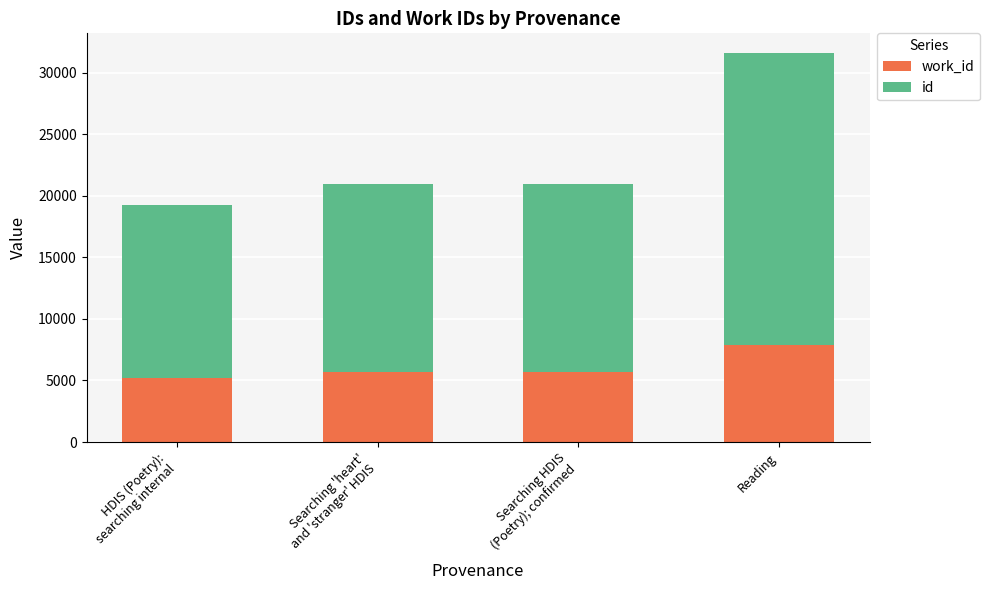

At which category is the sum across all series the highest?

Reading